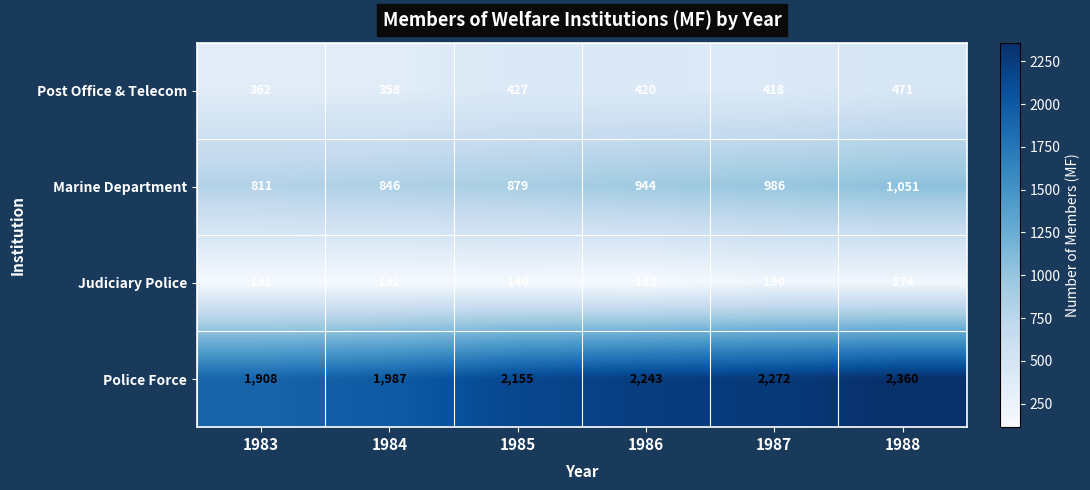

The Judiciary Police series shows 190 at 1987. True or false?

True